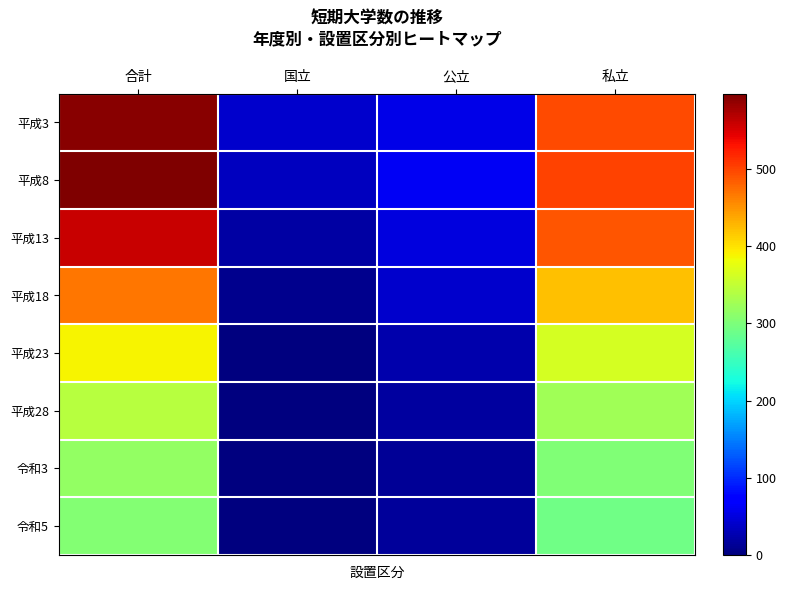

Count the number of categories in the chart.

4